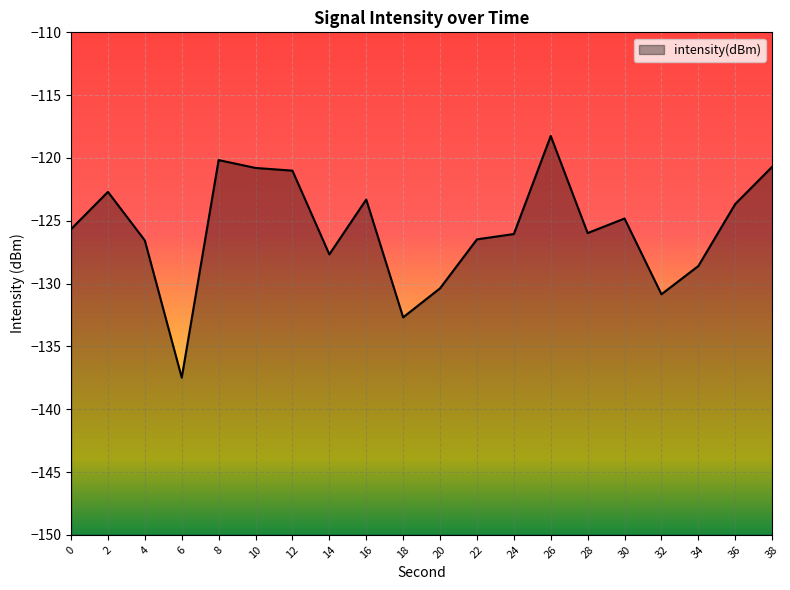

What is the change in value from 14 to 26?

+9.4